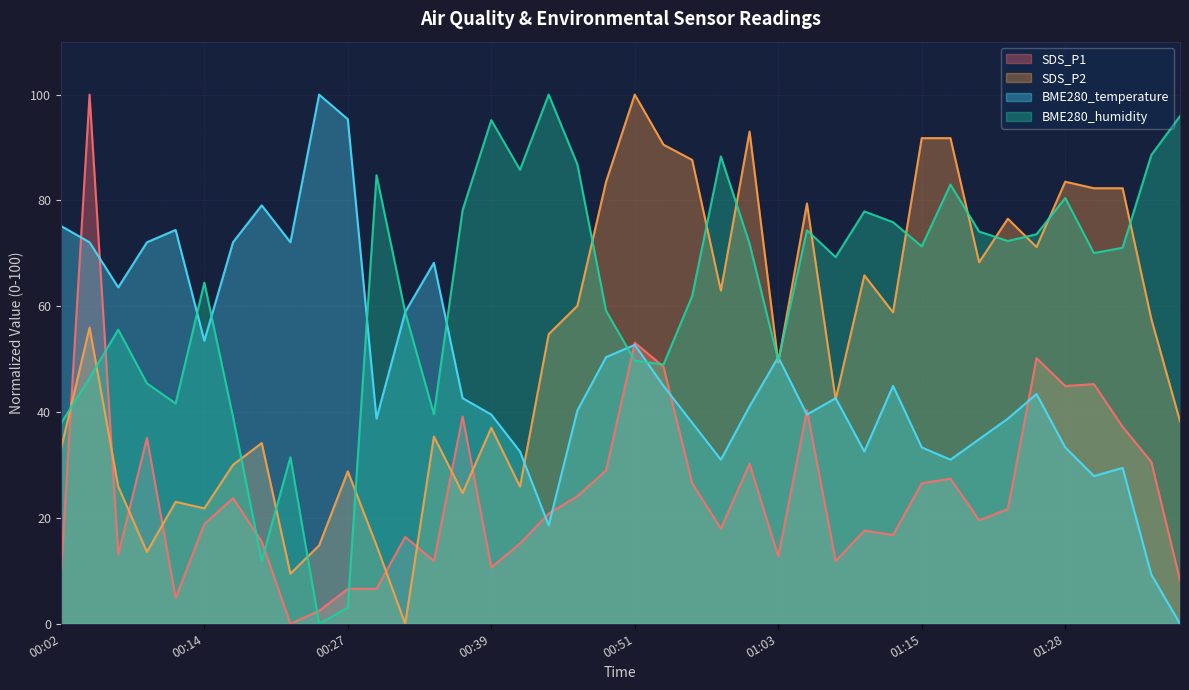

Which has a higher value, 00:46 or 01:11?

00:46